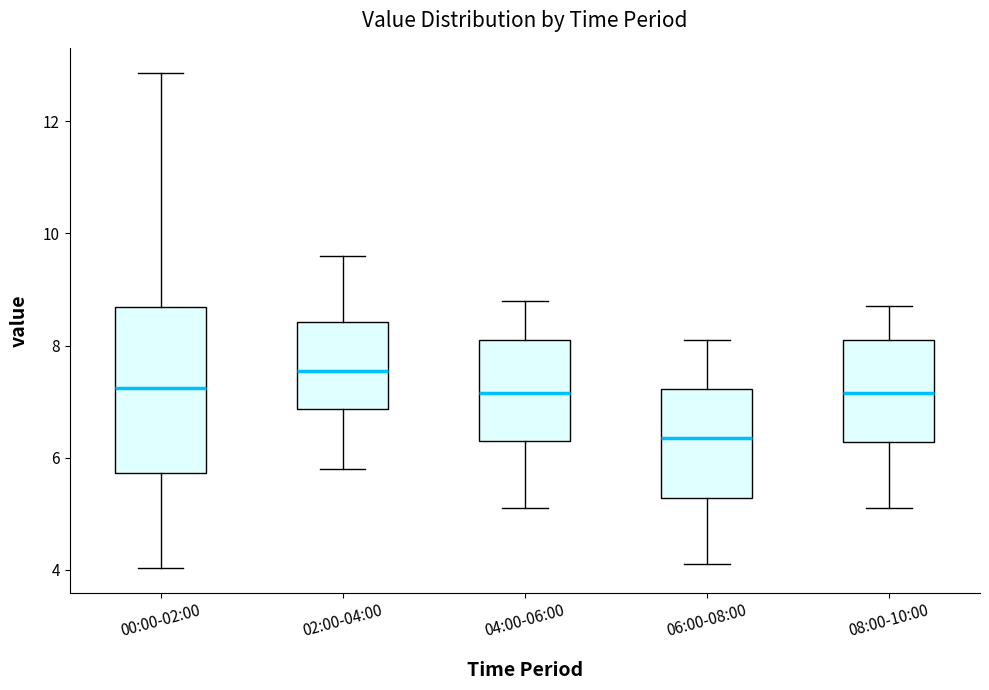

Reading left to right, transcribe this box plot: for each box, give where its median line is, the range the box spans, and where its two whiskers end, as read against the y-axis. The values are not printed on the chart, so give them approximately, as read against the axis.

00:00-02:00: median 7.2, box 5.8 to 8.6, whiskers 4.0 to 12.8
02:00-04:00: median 7.6, box 6.8 to 8.4, whiskers 5.8 to 9.6
04:00-06:00: median 7.2, box 6.4 to 8.2, whiskers 5.2 to 8.8
06:00-08:00: median 6.4, box 5.2 to 7.2, whiskers 4.2 to 8.2
08:00-10:00: median 7.2, box 6.2 to 8.2, whiskers 5.2 to 8.8